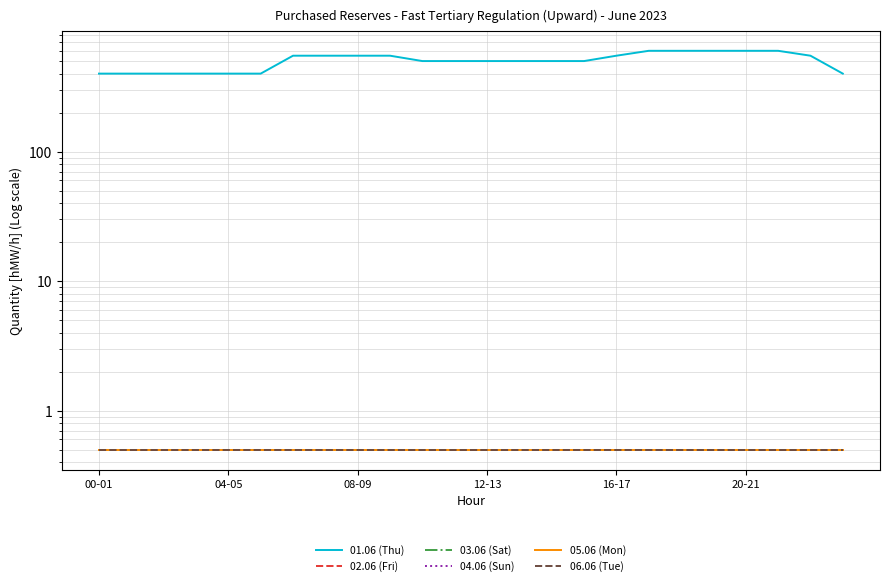

Between 16-17 and 9, which series saw the biggest shift?

01.06 (Thu)